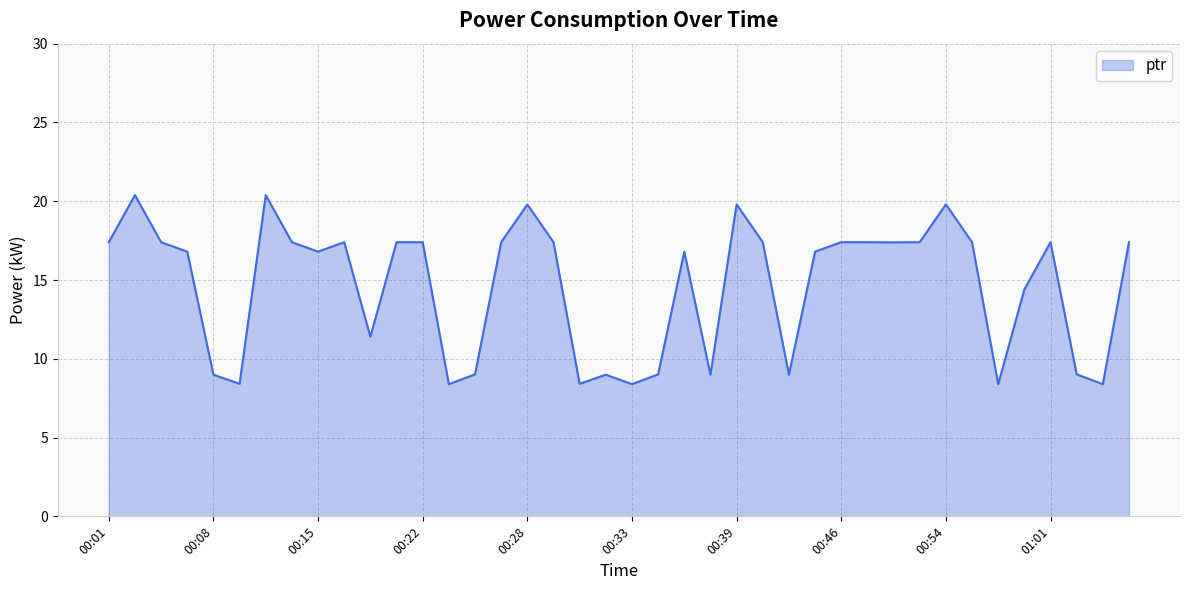

Reading left to right, what are all the values shown in this chart?

17.4	20.4	17.4	16.8	9.0	8.4	20.4	17.4	16.8	17.4	11.4	17.4	17.4	8.4	9.0	17.4	19.8	17.4	8.4	9.0	8.4	9.0	16.8	9.0	19.8	17.4	9.0	16.8	17.4	17.4	17.4	17.4	19.8	17.4	8.4	14.4	17.4	9.0	8.4	17.4